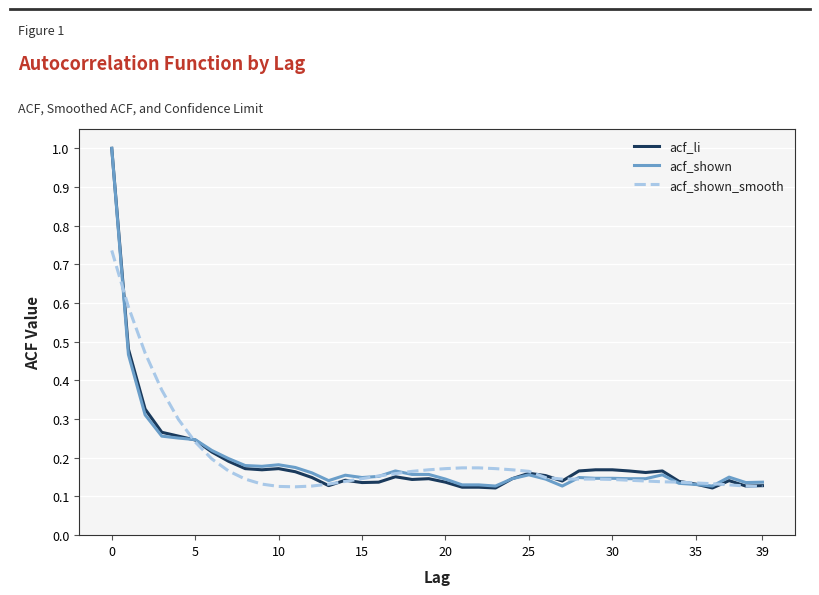

Does the chart display data point markers on the line(s)?

No